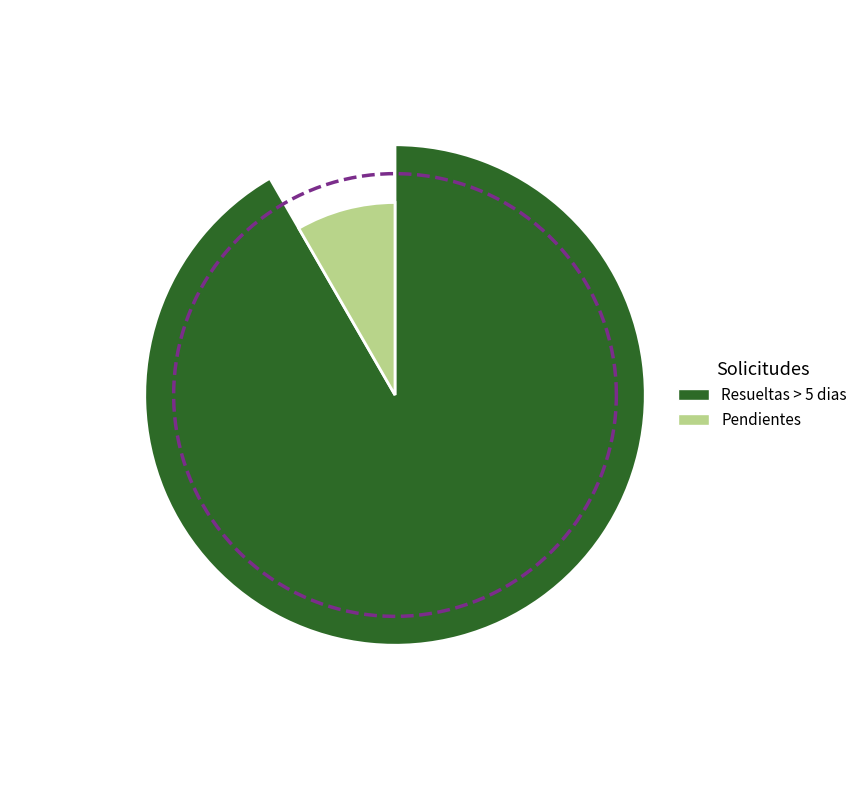

To the nearest percent, what is the average slice percentage?

50%